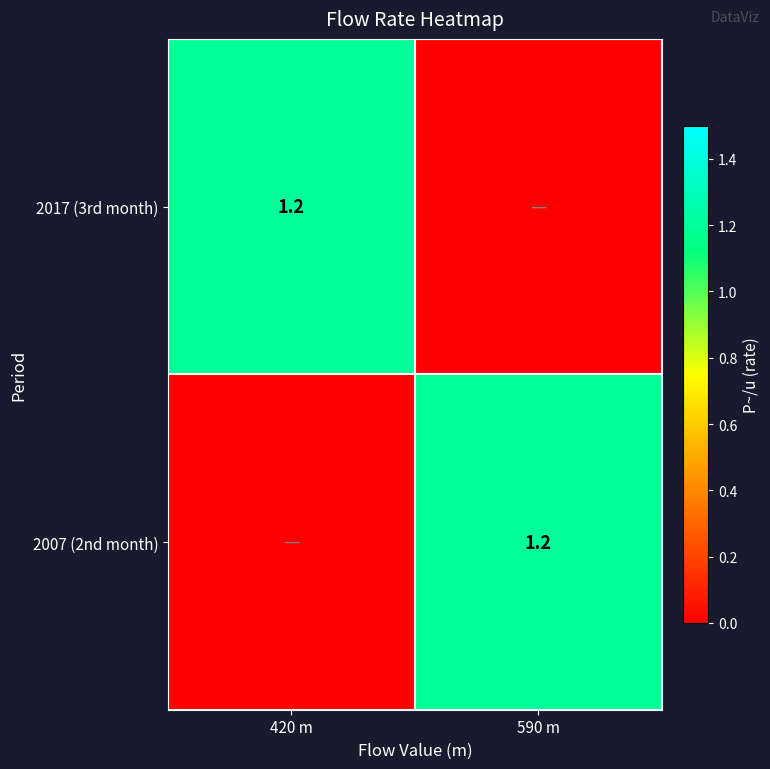

The 2007 (2nd month) series shows 1.2 at 590 m. True or false?

True